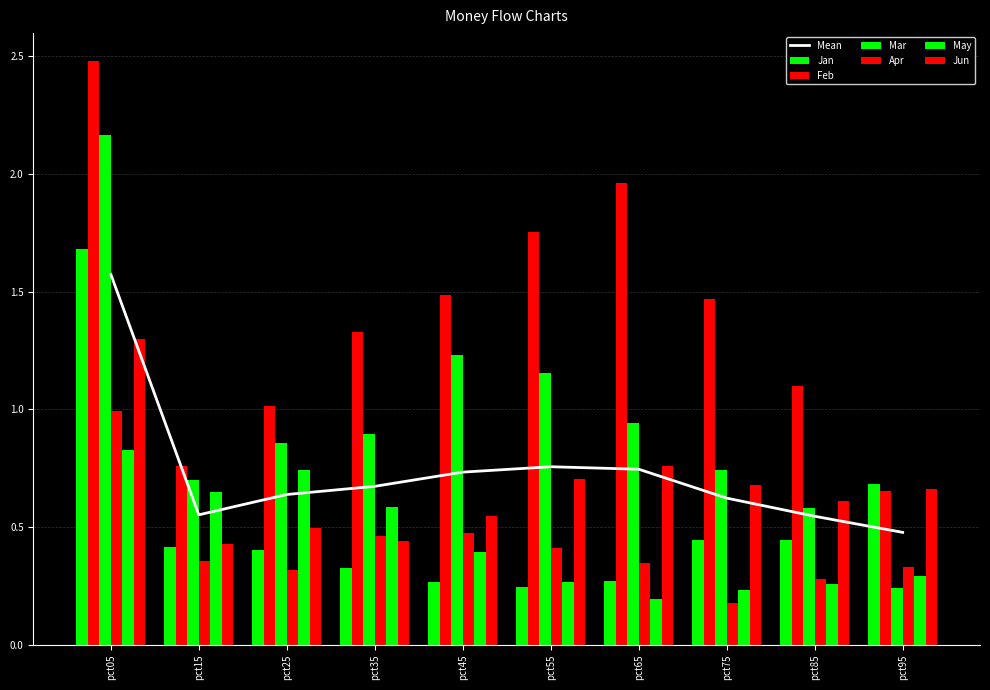

Reading left to right, transcribe all the data shown in this chart.

Jan: 1.7	0.4	0.4	0.3	0.3	0.2	0.3	0.4	0.4	0.7
Feb: 2.5	0.8	1.0	1.3	1.5	1.8	2.0	1.5	1.1	0.7
Mar: 2.2	0.7	0.9	0.9	1.2	1.2	0.9	0.7	0.6	0.2
Apr: 1.0	0.4	0.3	0.5	0.5	0.4	0.3	0.2	0.3	0.3
May: 0.8	0.6	0.7	0.6	0.4	0.3	0.2	0.2	0.3	0.3
Jun: 1.3	0.4	0.5	0.4	0.5	0.7	0.8	0.7	0.6	0.7